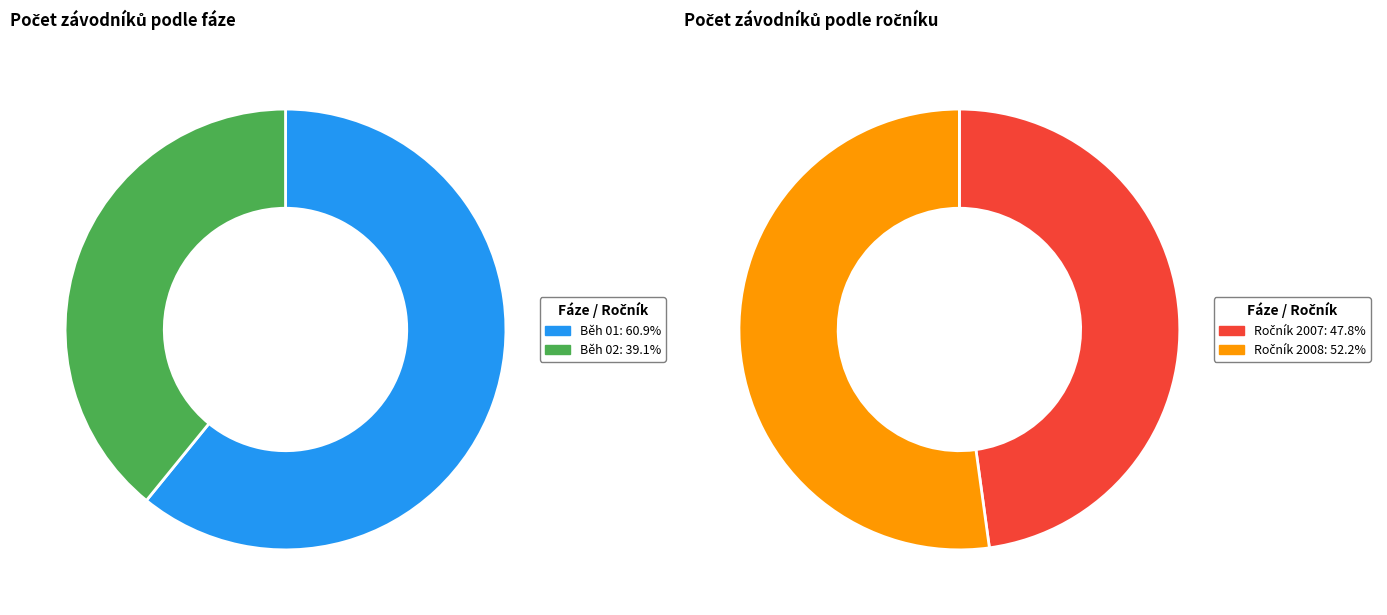

Which has a higher value, Běh 01 or Běh 02?

Běh 01